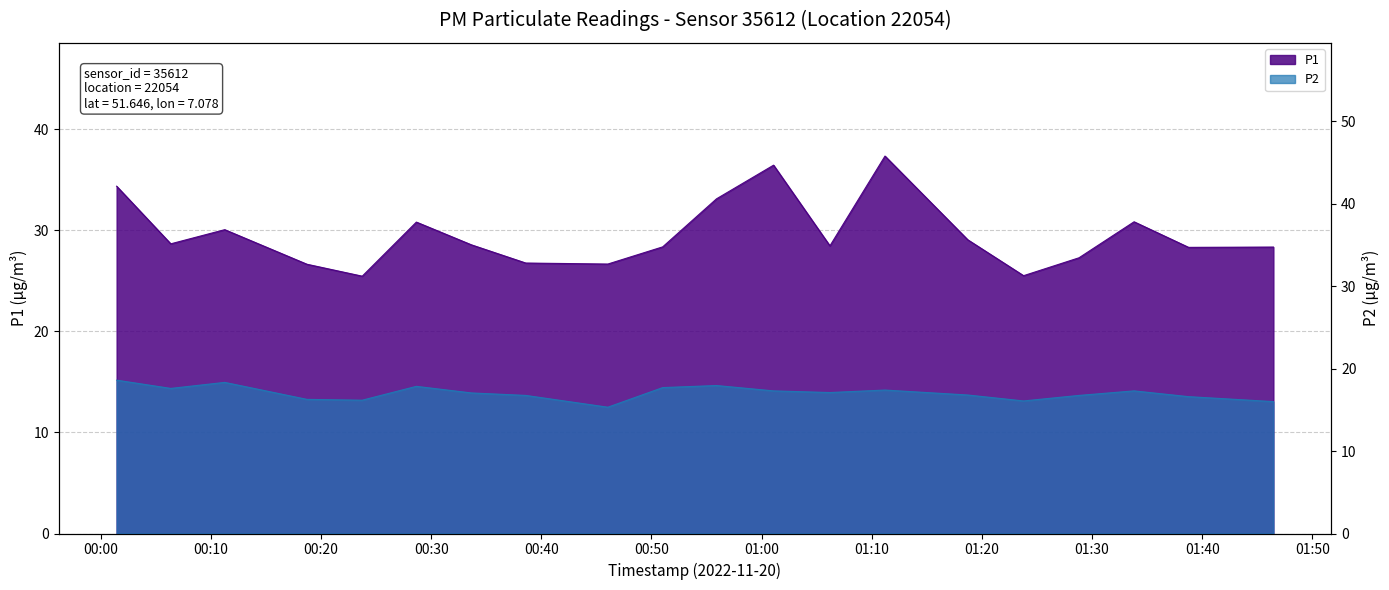

What is the value of the P1 point at the 3rd from the left?

30.1